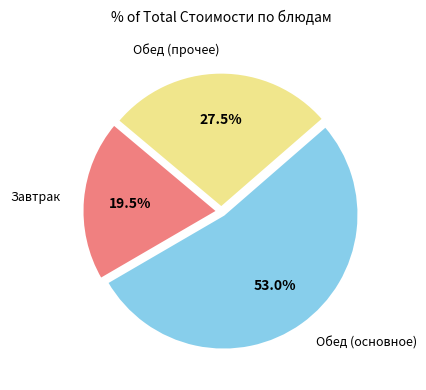

Is there a majority slice in this chart?

Yes